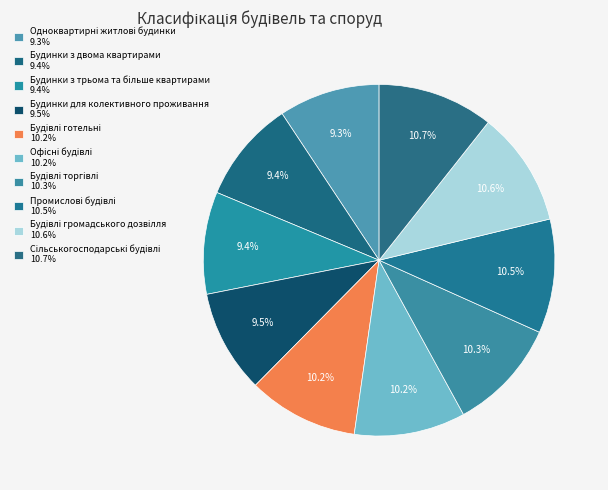

What is the largest slice in the pie chart?

Сільськогосподарські будівлі